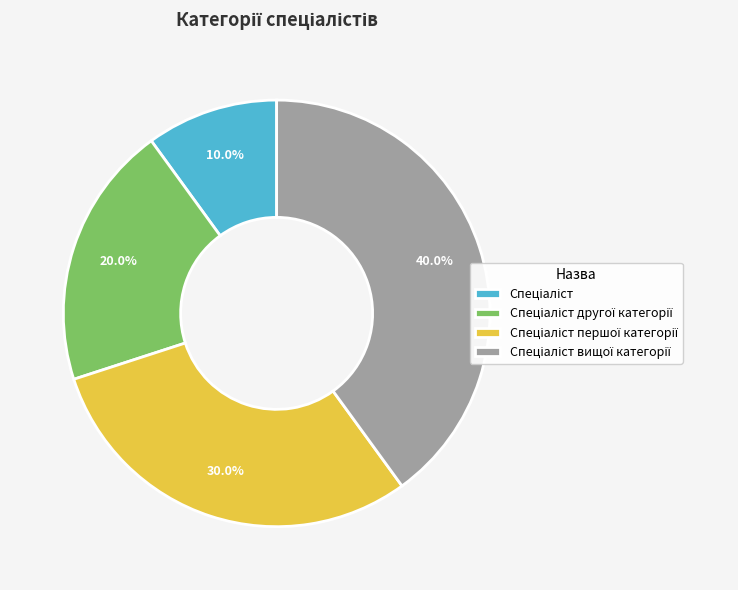

Is there any slice that represents more than half of the pie?

No